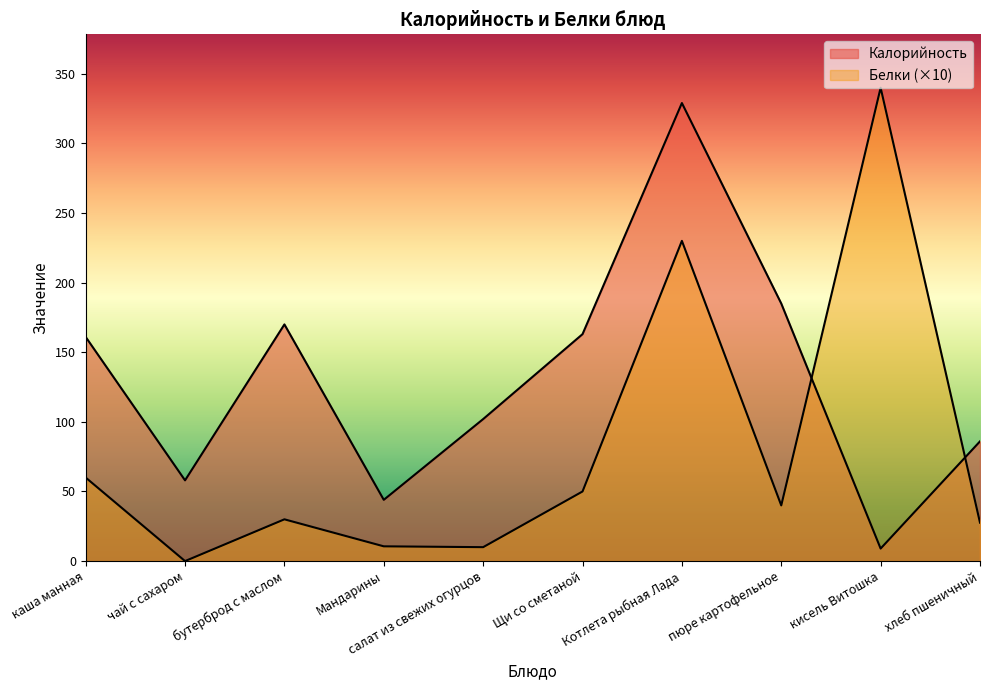

At how many categories does at least one series exceed 51?

9